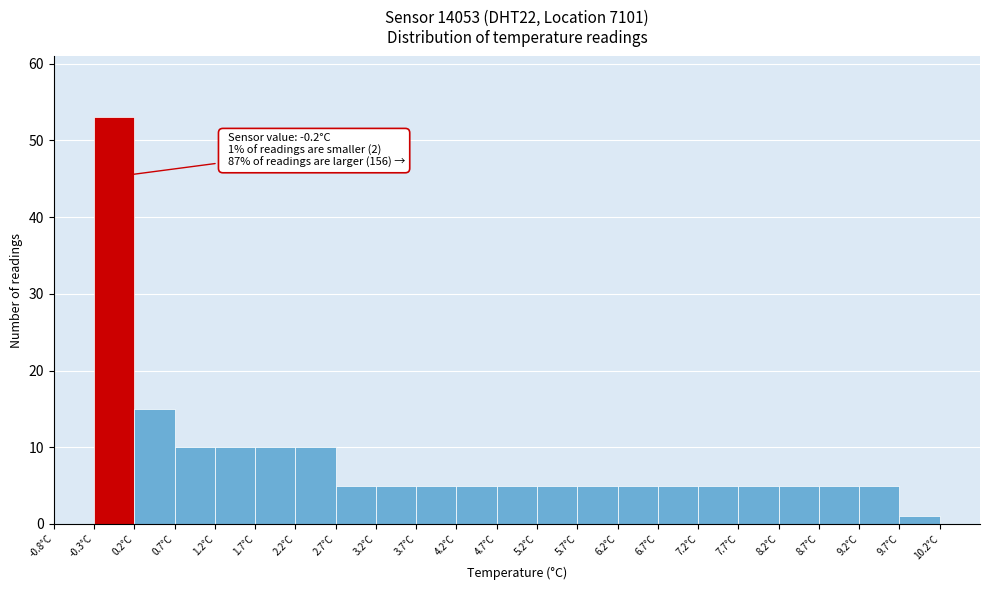

Which range on the x-axis has the tallest bar?

-0.3 to 0.2